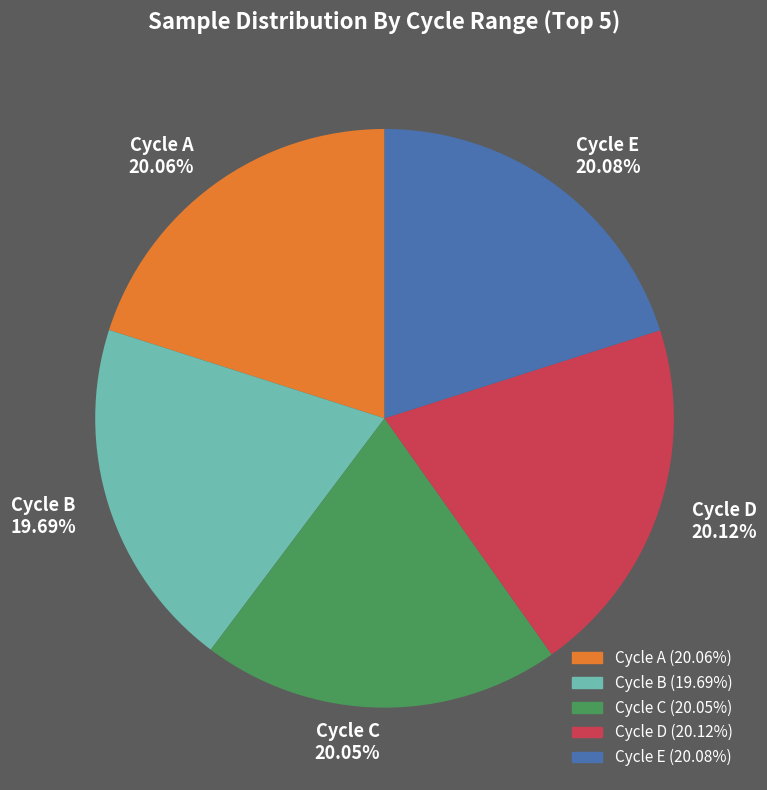

Is there a majority slice in this chart?

No